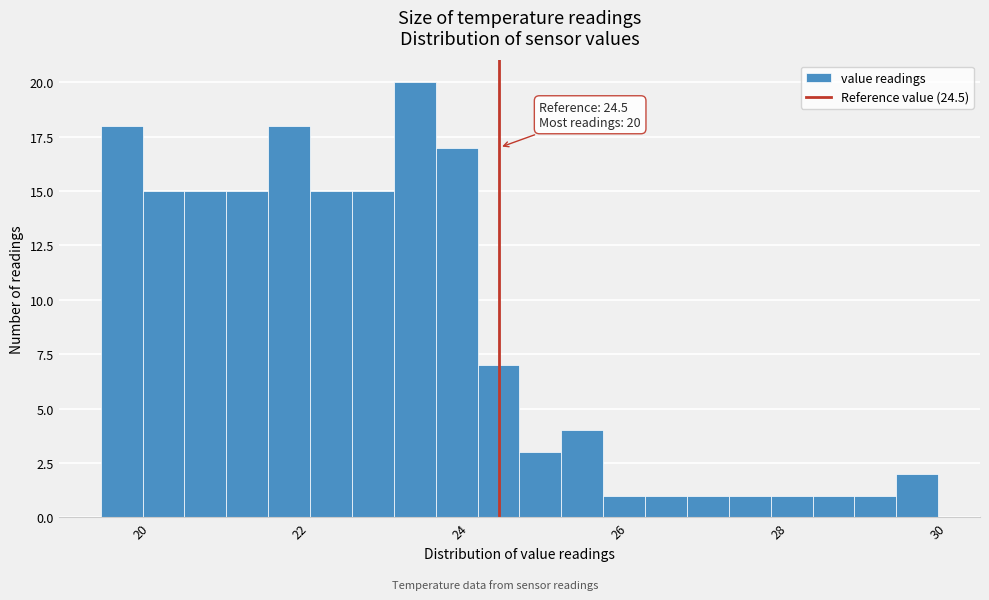

Read against the x-axis, roughly where is the centre of the tallest bar?

23.4